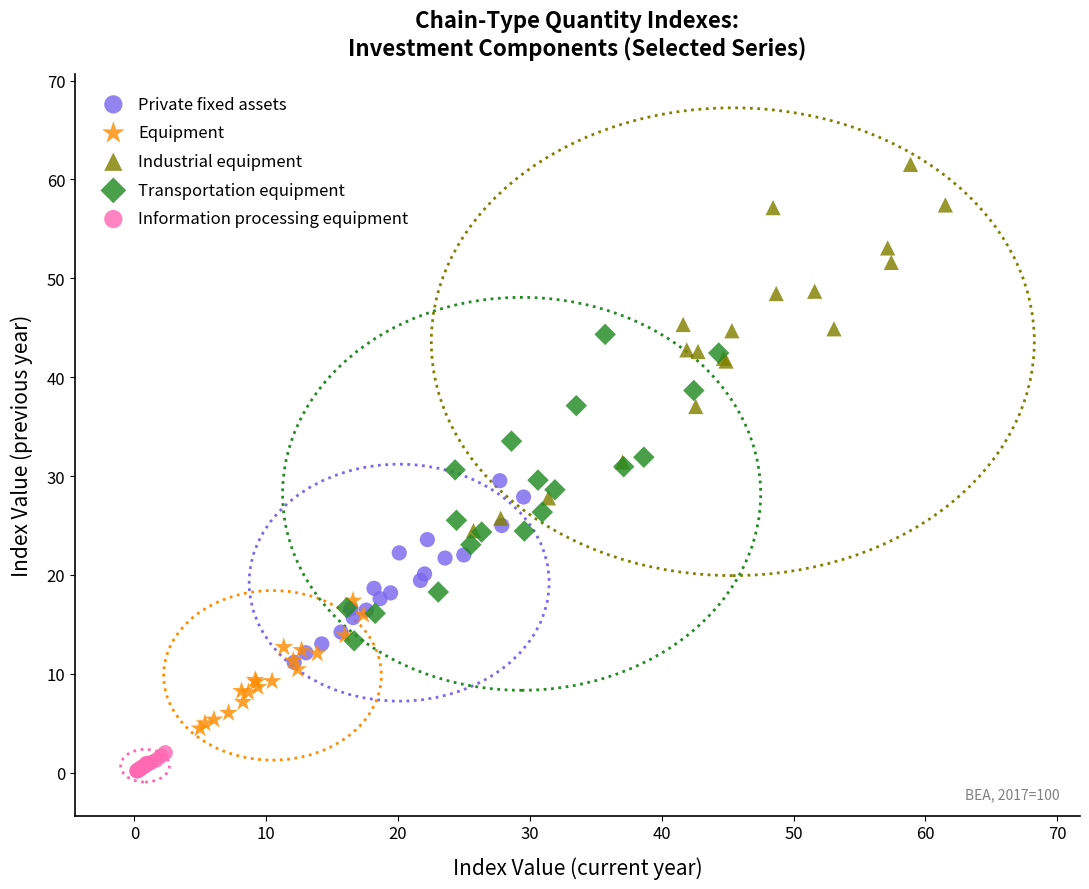

Which series contains the highest Y value?

Industrial equipment